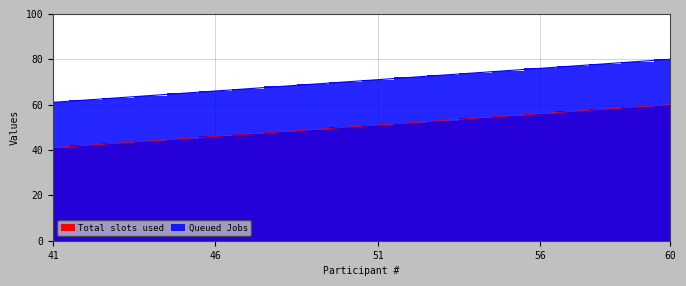

Is the value of Total slots used at 50 greater than the value of Queued Jobs at 41?

No